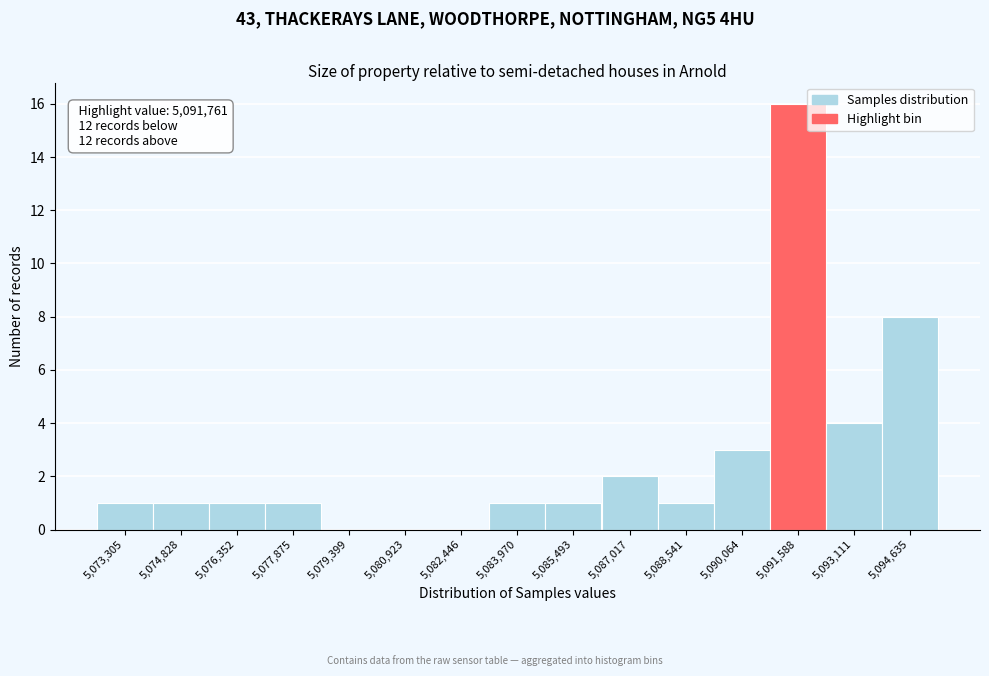

Reading left to right, transcribe all the data shown in this chart.

5,073,305=1	5,074,828=1	5,076,352=1	5,077,875=1	5,079,399=0	5,080,923=0	5,082,446=0	5,083,970=1	5,085,493=1	5,087,017=2	5,088,541=1	5,090,064=3	5,091,588=16	5,093,111=4	5,094,635=8